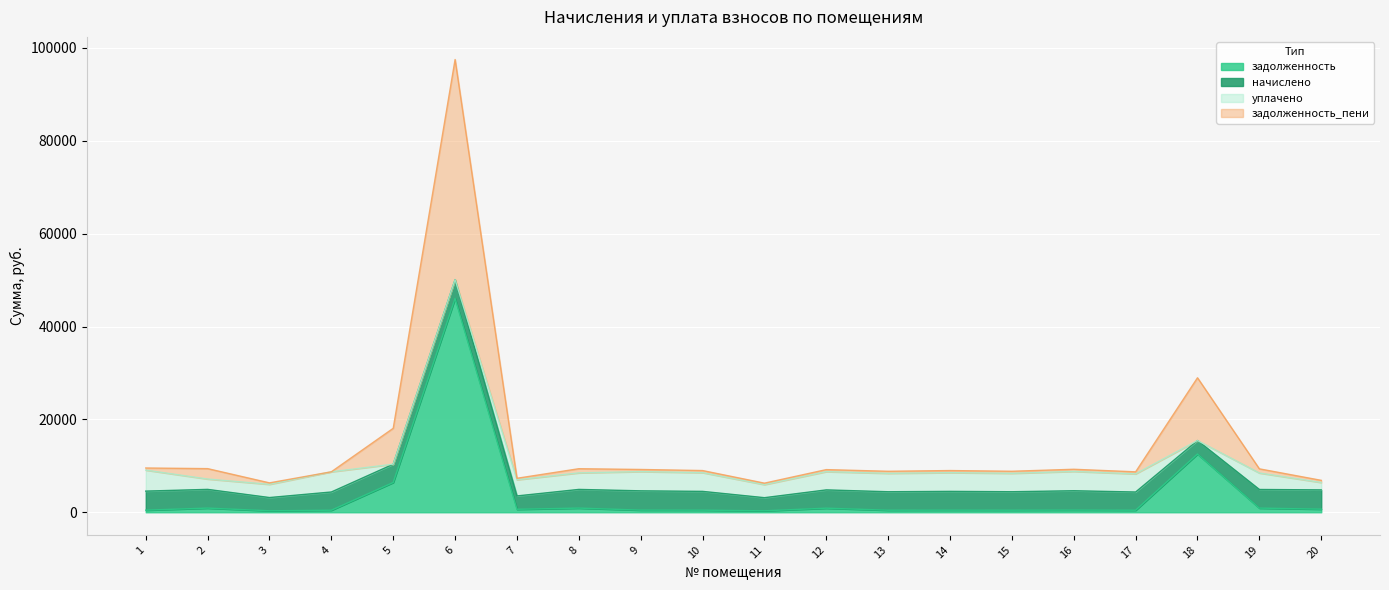

What is the highest value of the задолженность series?

46047.8